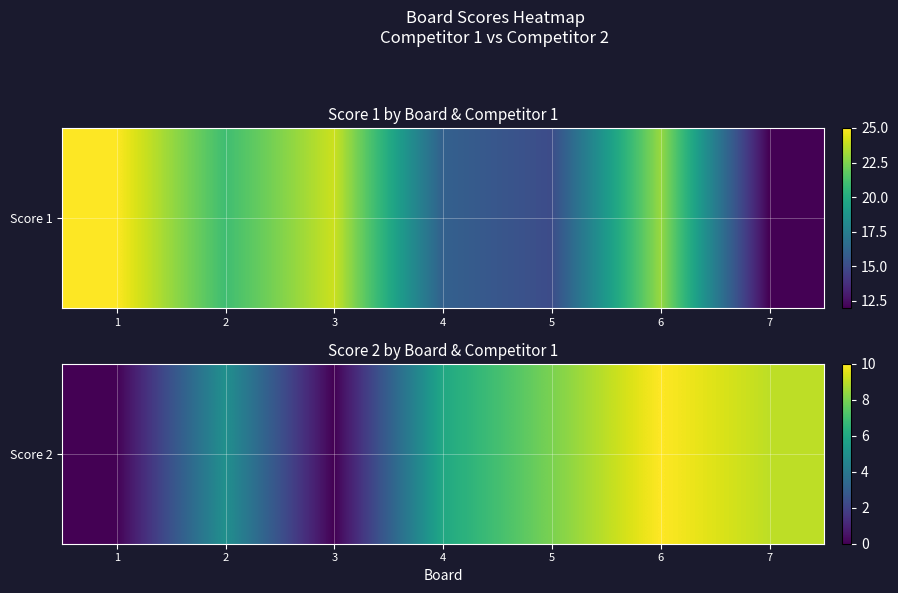

Rank the categories by value from highest to lowest.

6, 7, 5, 4, 2, 1, 3